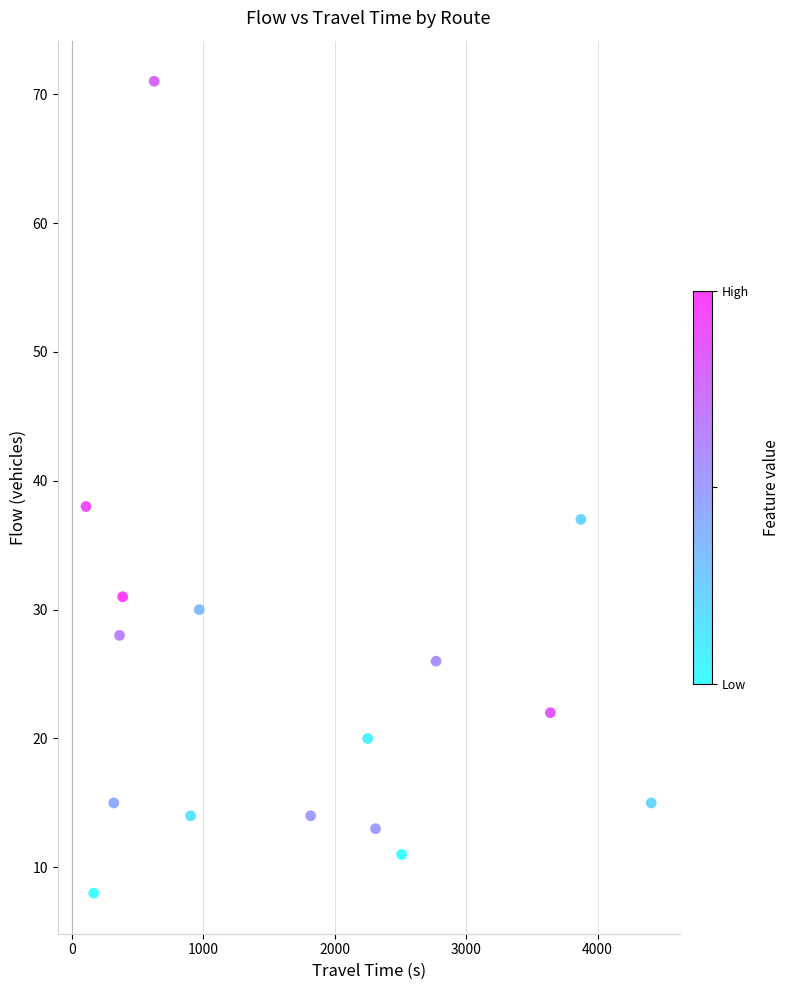

What is the range of Y values (max minus min)?

63